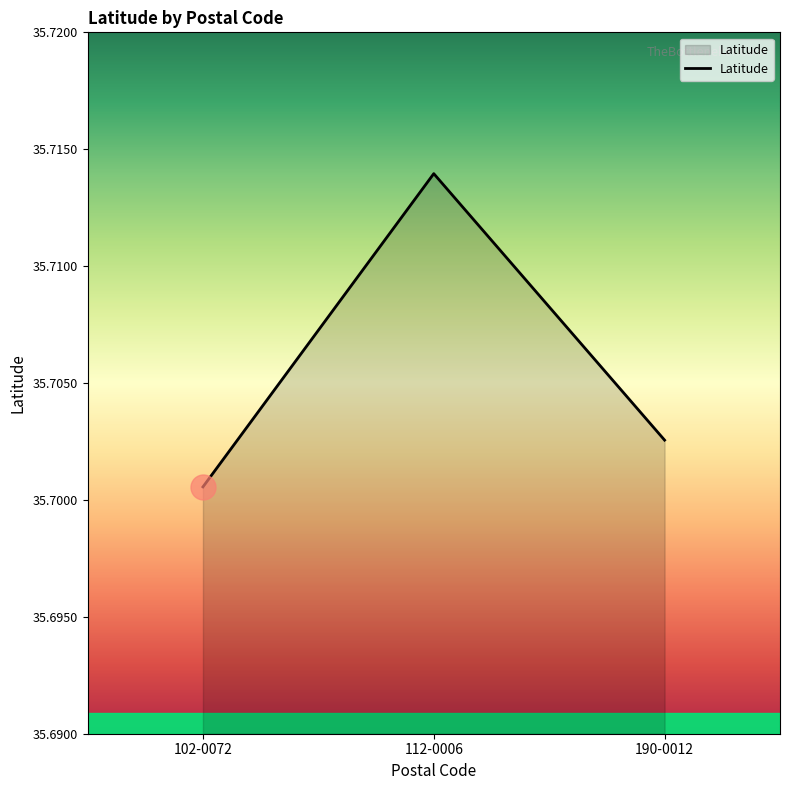

The value at 102-0072 is 61.6. True or false?

False